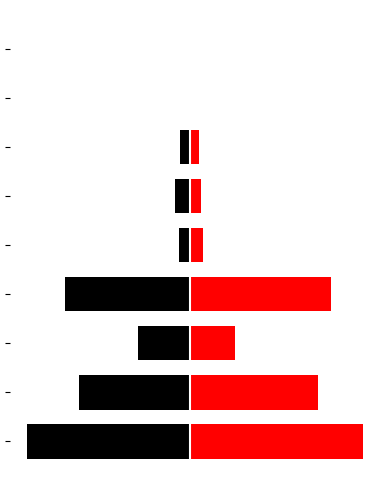

Reading left to right, transcribe all the data shown in this chart.

Femmes: -84362	-57472	-26890	-64531	-6064	-8122	-5375	-215	-55
Hommes: 89208	65970	23238	72672	6528	5480	4256	203	69